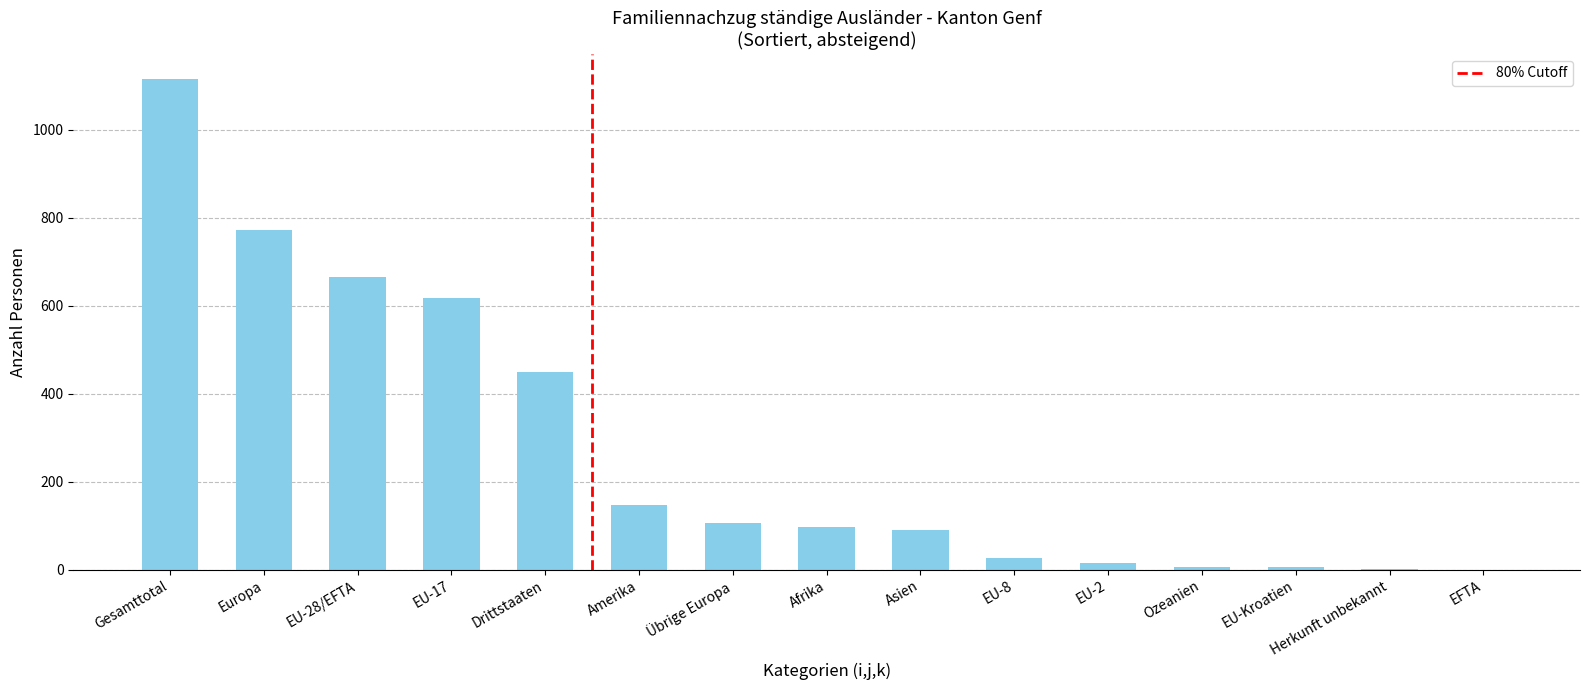

What is the greatest value displayed?

1116